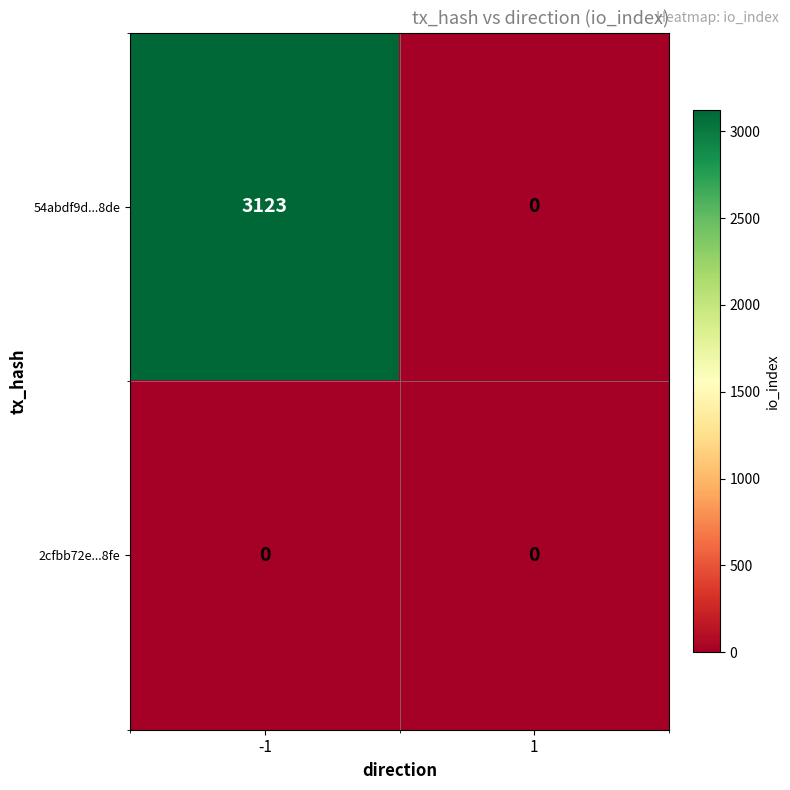

What is the greatest value displayed?

3123